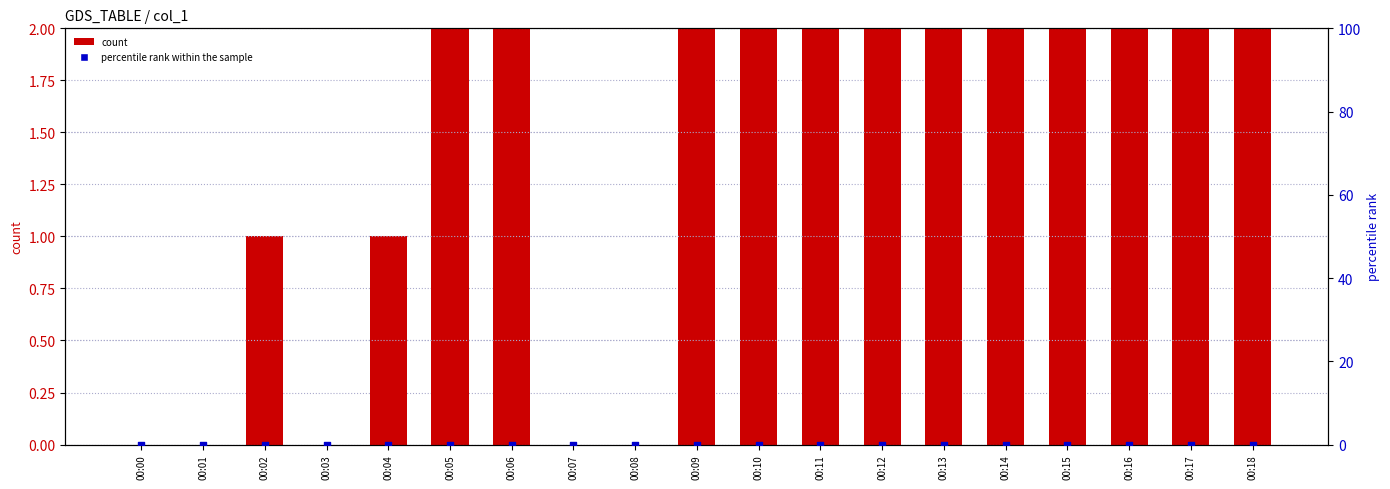

Which series has the largest Y range (max minus min)?

count